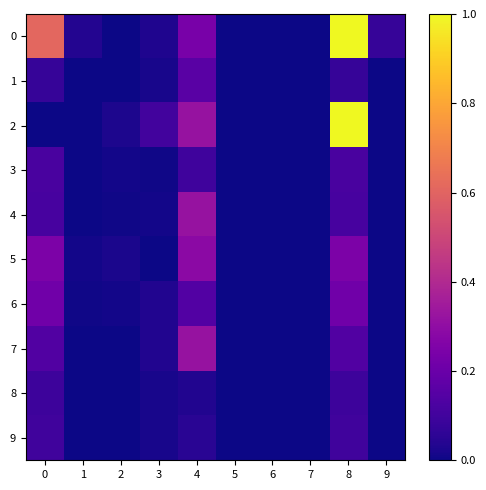

Reading right to left, extract all data points from this chart.

0: 9=0.1	8=1.0	7=0.0	6=0.0	5=0.0	4=0.2	3=0.0	2=0.0	1=0.0	0=0.6
1: 9=0.0	8=0.1	7=0.0	6=0.0	5=0.0	4=0.2	3=0.0	2=0.0	1=0.0	0=0.1
2: 9=0.0	8=1.0	7=0.0	6=0.0	5=0.0	4=0.3	3=0.1	2=0.0	1=0.0	0=0.0
3: 9=0.0	8=0.1	7=0.0	6=0.0	5=0.0	4=0.1	3=0.0	2=0.0	1=0.0	0=0.1
4: 9=0.0	8=0.1	7=0.0	6=0.0	5=0.0	4=0.3	3=0.0	2=0.0	1=0.0	0=0.1
5: 9=0.0	8=0.2	7=0.0	6=0.0	5=0.0	4=0.3	3=0.0	2=0.0	1=0.0	0=0.2
6: 9=0.0	8=0.2	7=0.0	6=0.0	5=0.0	4=0.1	3=0.0	2=0.0	1=0.0	0=0.2
7: 9=0.0	8=0.1	7=0.0	6=0.0	5=0.0	4=0.3	3=0.0	2=0.0	1=0.0	0=0.1
8: 9=0.0	8=0.1	7=0.0	6=0.0	5=0.0	4=0.0	3=0.0	2=0.0	1=0.0	0=0.1
9: 9=0.0	8=0.1	7=0.0	6=0.0	5=0.0	4=0.0	3=0.0	2=0.0	1=0.0	0=0.1